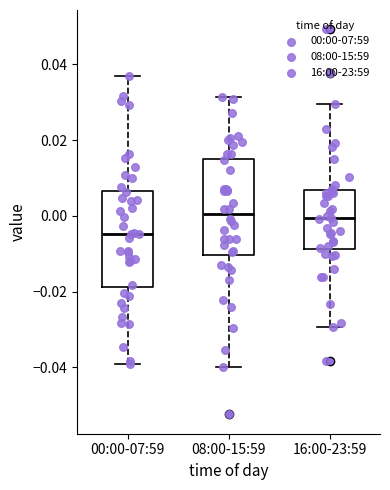

Reading left to right, transcribe this box plot: for each box, give where its median line is, the range the box spans, and where its two whiskers end, as read against the y-axis. The values are not printed on the chart, so give them approximately, as read against the axis.

00:00-07:59: median -0.004, box -0.018 to 0.006, whiskers -0.040 to 0.038
08:00-15:59: median 0.000, box -0.010 to 0.016, whiskers -0.040 to 0.032
16:00-23:59: median 0.000, box -0.008 to 0.006, whiskers -0.030 to 0.030